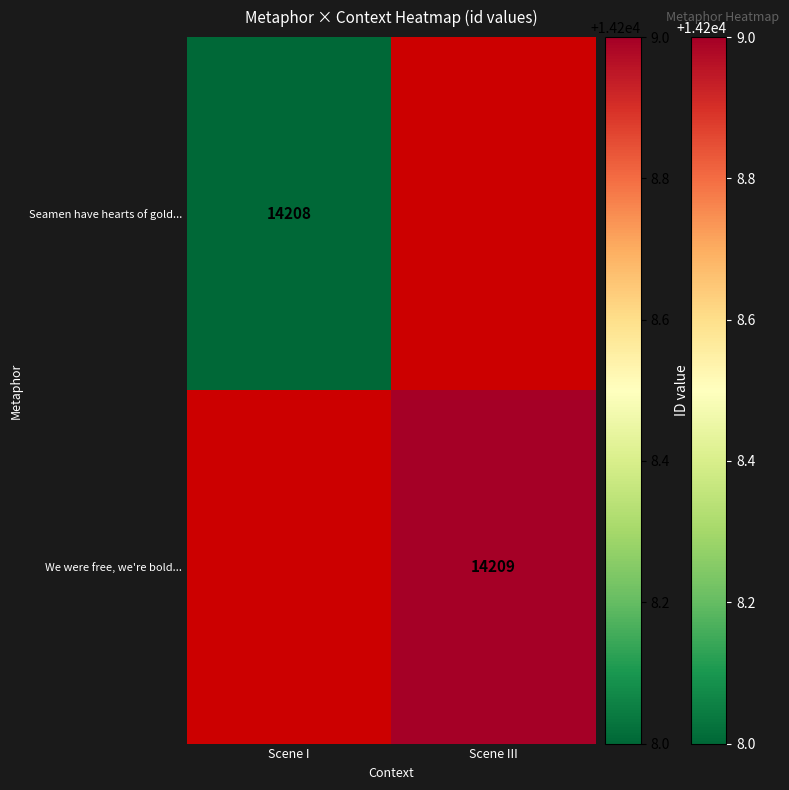

The value of Seamen have hearts of gold... at Scene I is 14208. True or false?

True